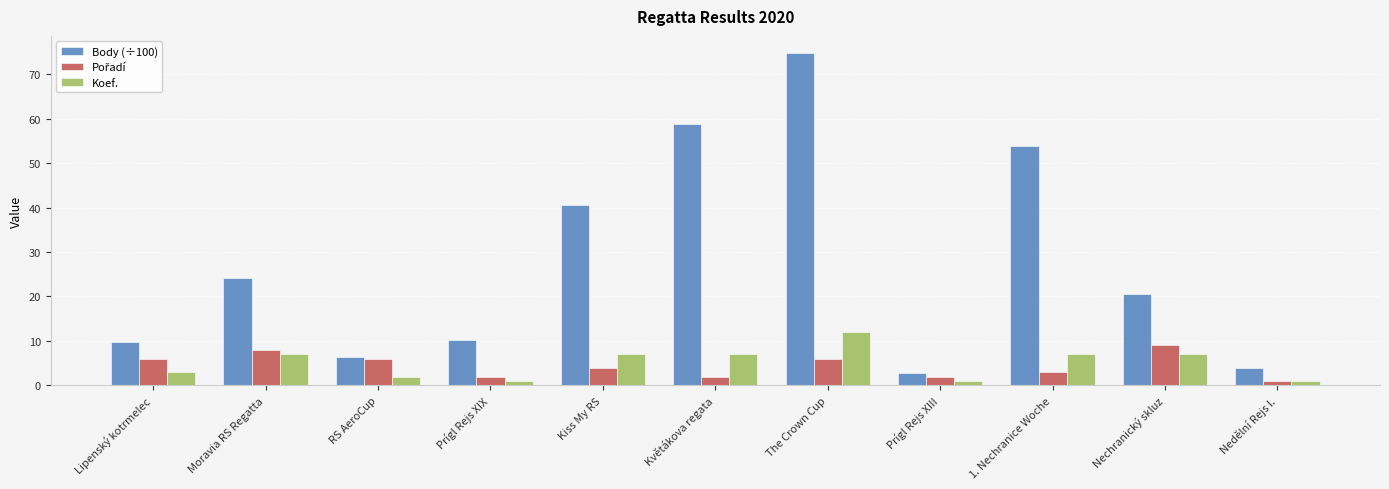

What is the total value across all series at The Crown Cup?

92.9